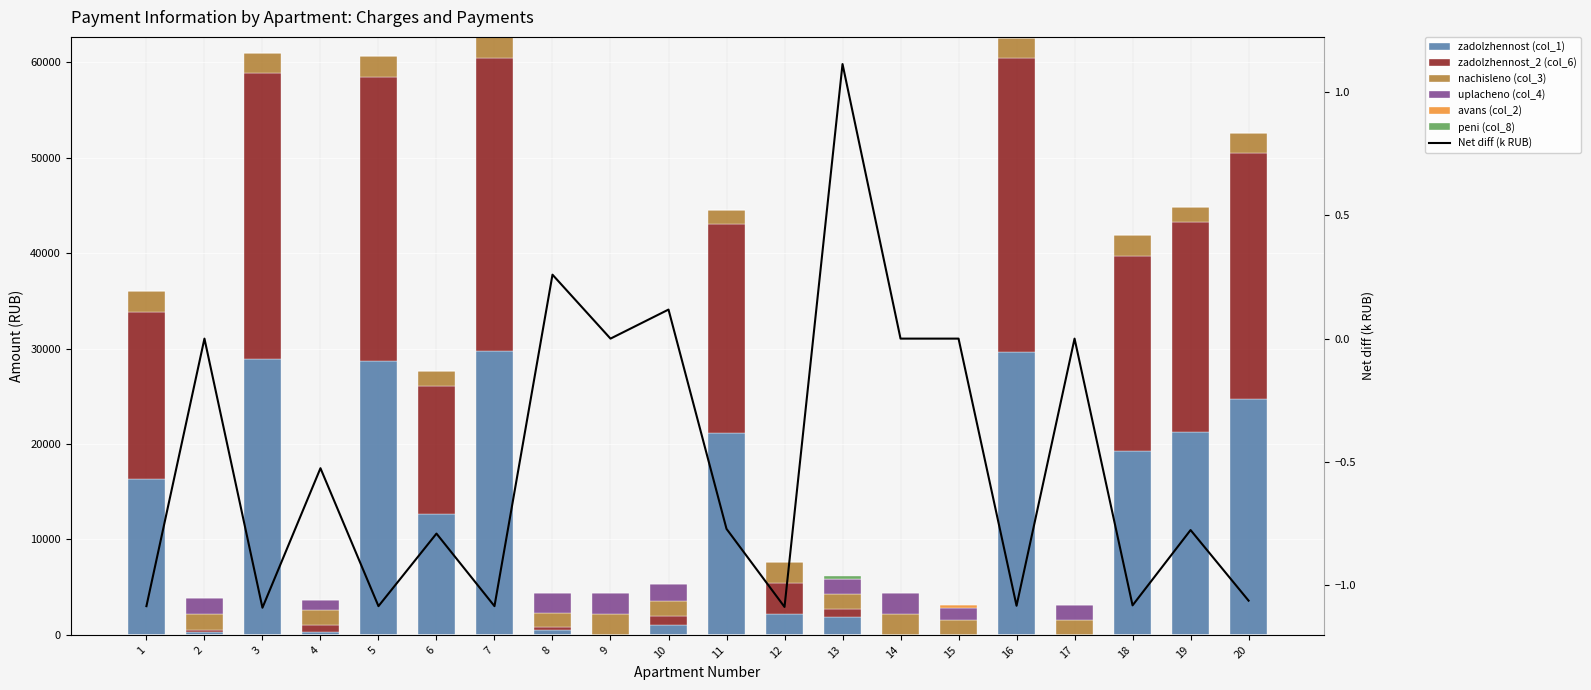

What is the average value of the zadolzhennost (col_1) series?

11929.9